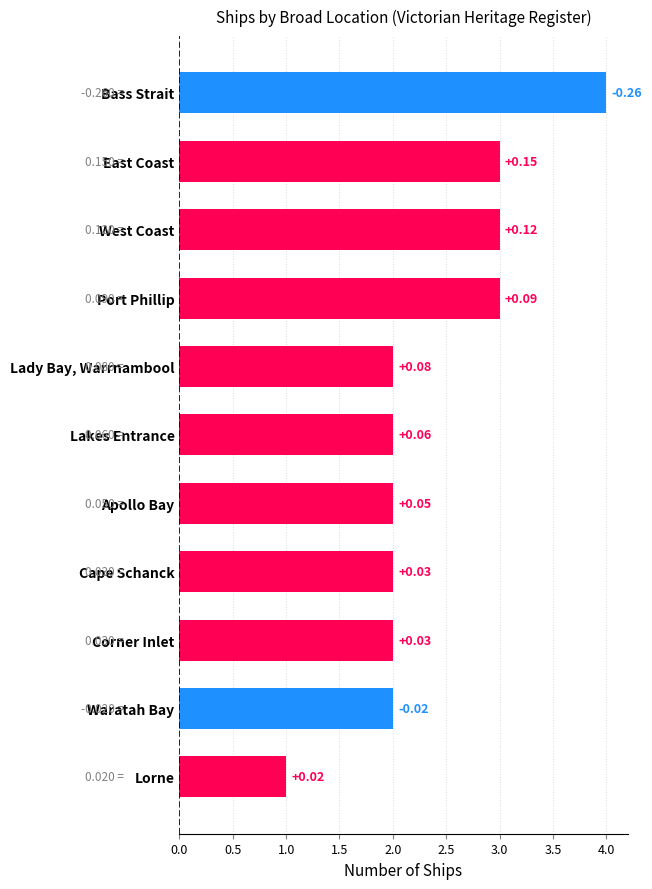

How many bars are there in total?

11